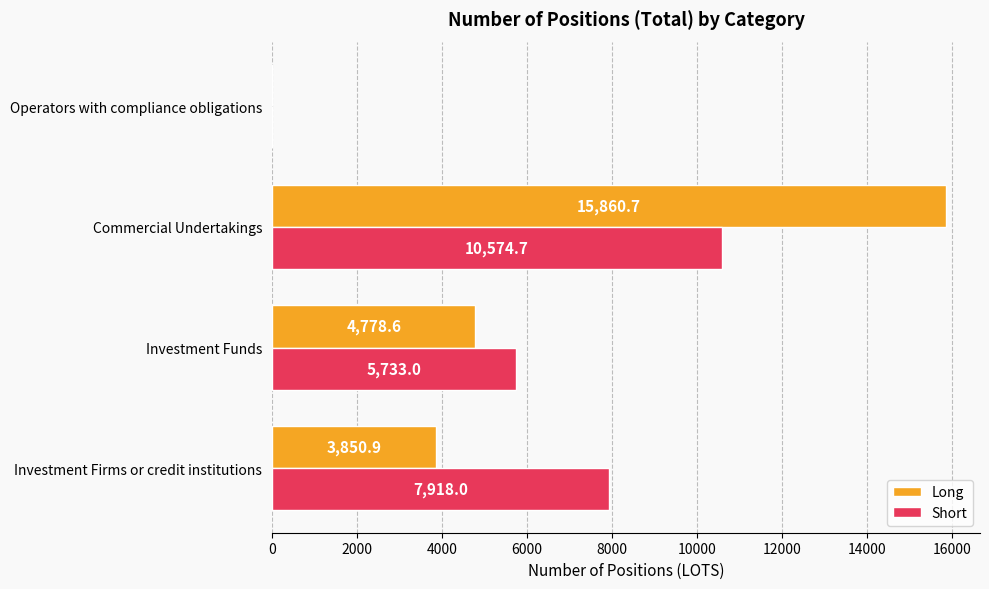

The value of Short at Investment Funds is 5733.0. True or false?

True